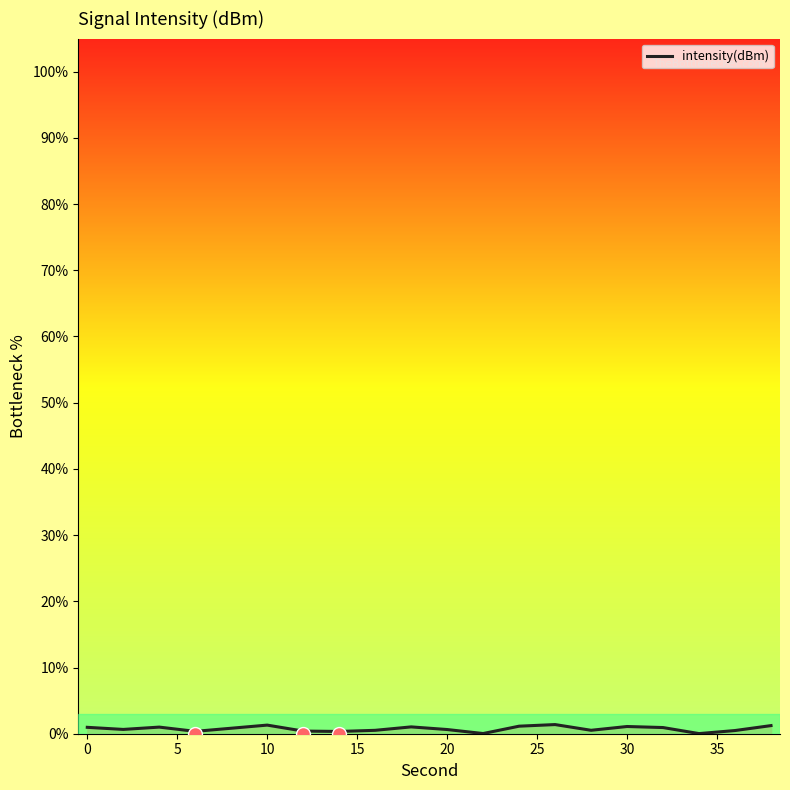

Reading left to right, list all the values displayed in this chart.

1.0	0.6	1.0	0.4	0.8	1.3	0.4	0.3	0.5	1.0	0.6	0.0	1.1	1.4	0.5	1.1	0.9	0.0	0.5	1.2